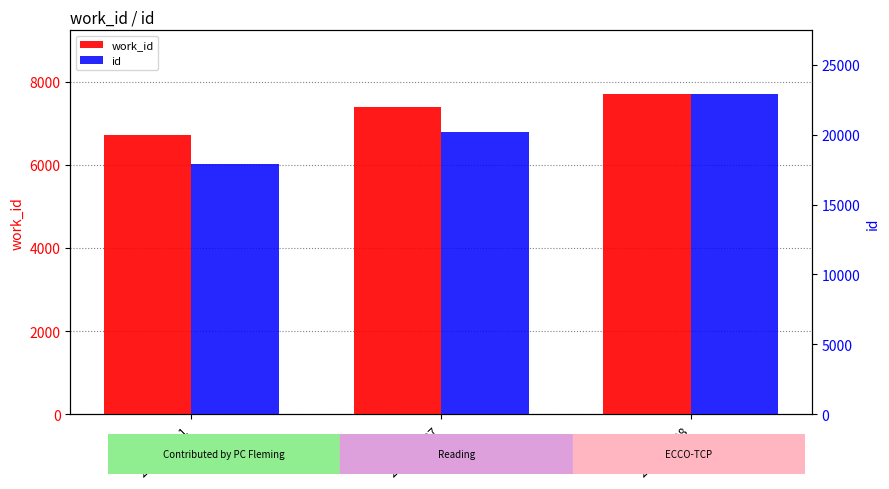

Reading left to right, list all the values displayed in this chart.

work_id: 2013-06-11=6729	2013-05-07=7388	2013-09-28=7696
id: 2013-06-11=17919	2013-05-07=20160	2013-09-28=22885